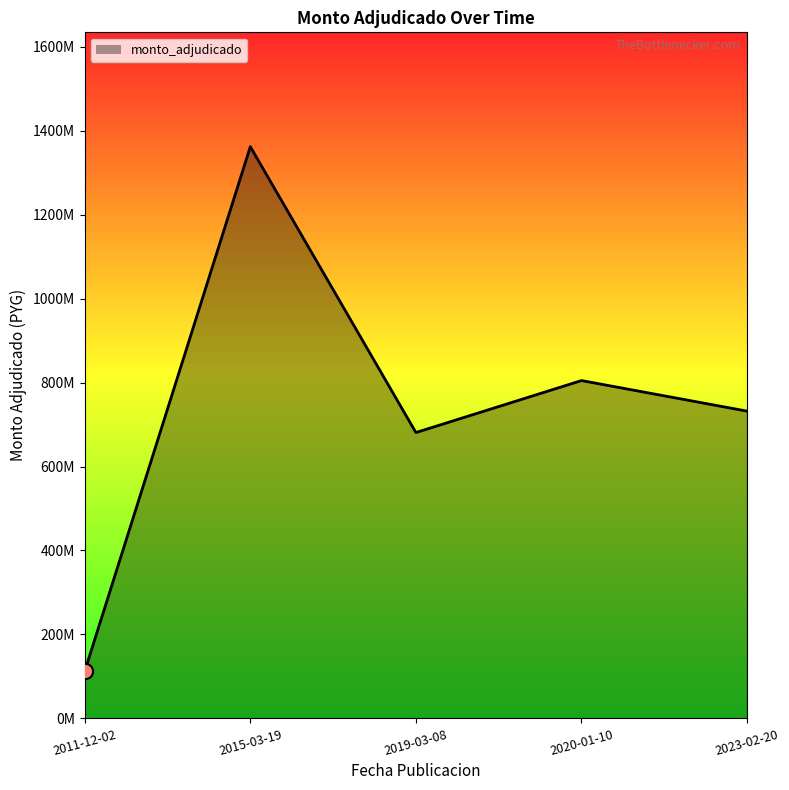

Between 2020-01-10 and 2015-03-19, which is larger?

2015-03-19